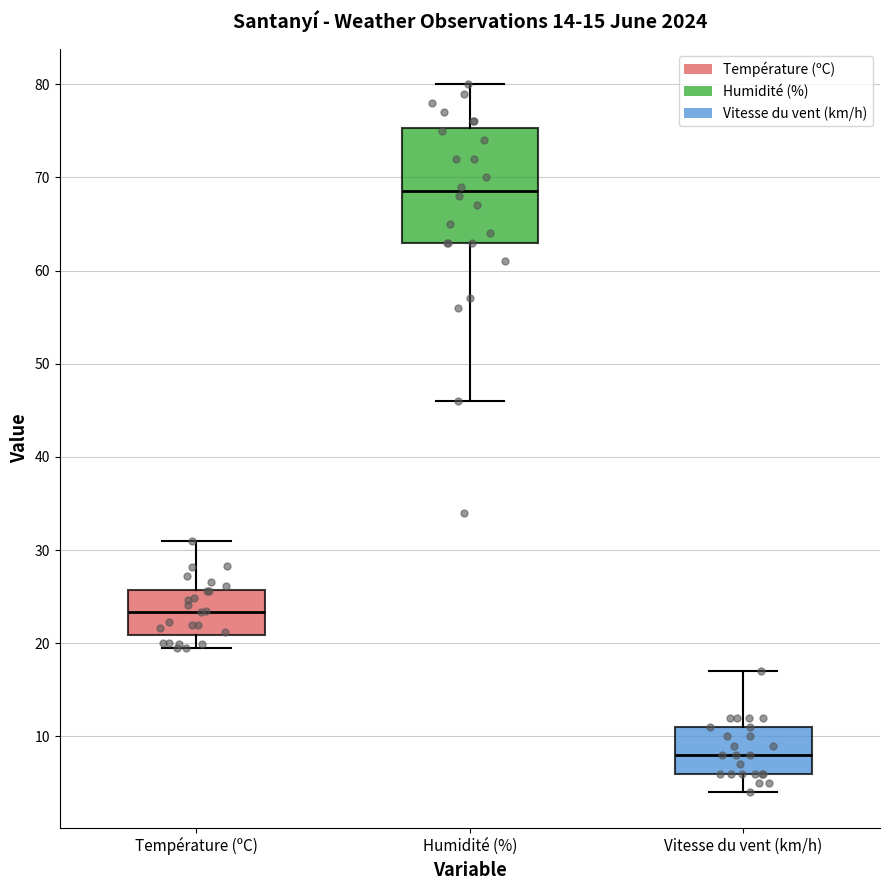

Which box has the highest median line?

Humidité (%)